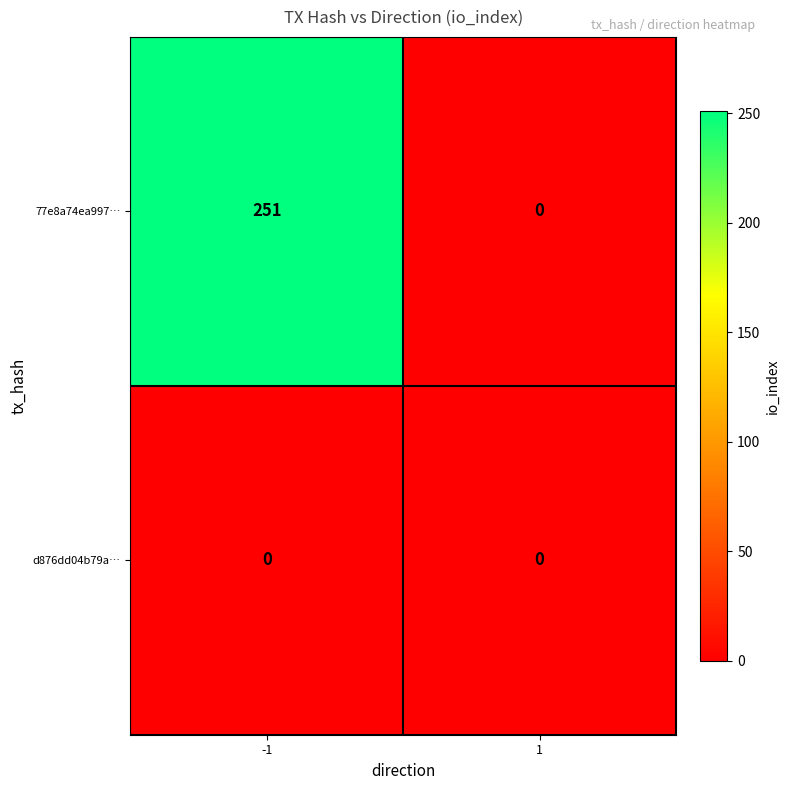

The 77e8a74ea997… series shows 0 at 1. True or false?

True